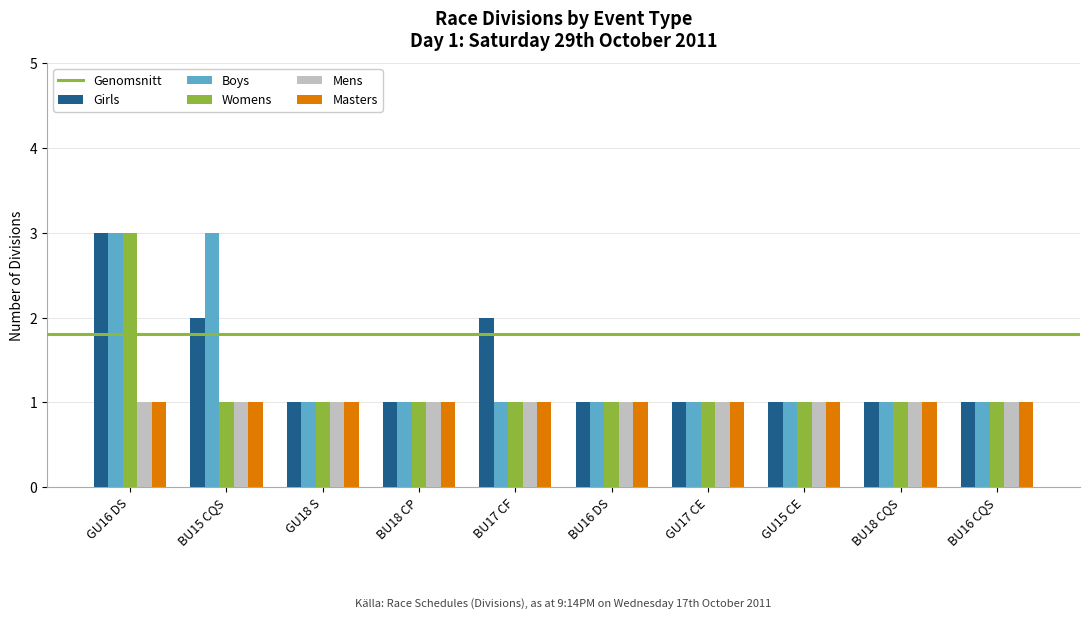

What is the sum of all Womens values?

12